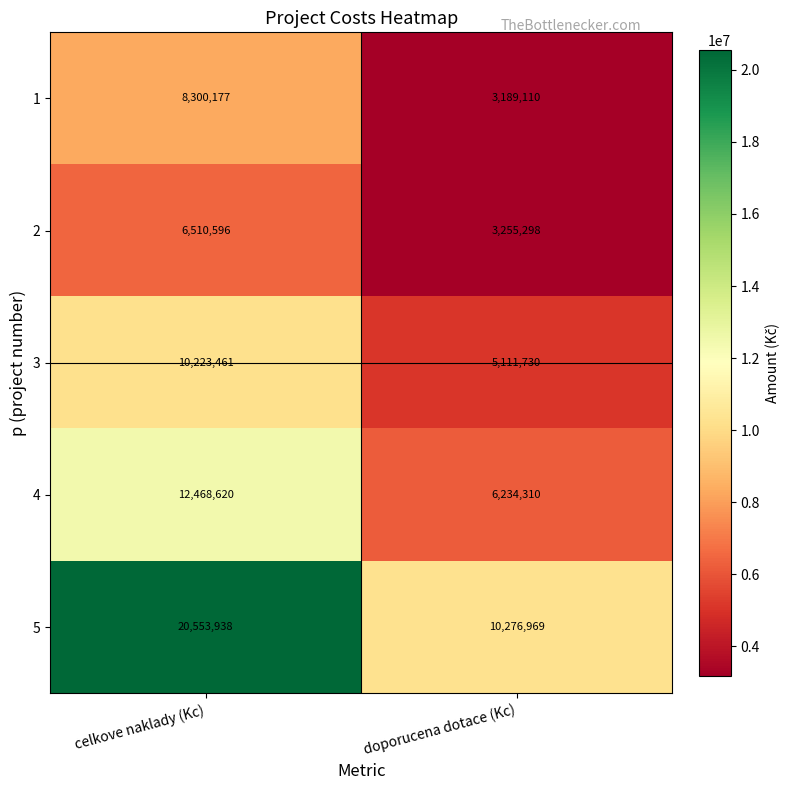

At which label does 2 reach its minimum?

doporucena dotace (Kc)